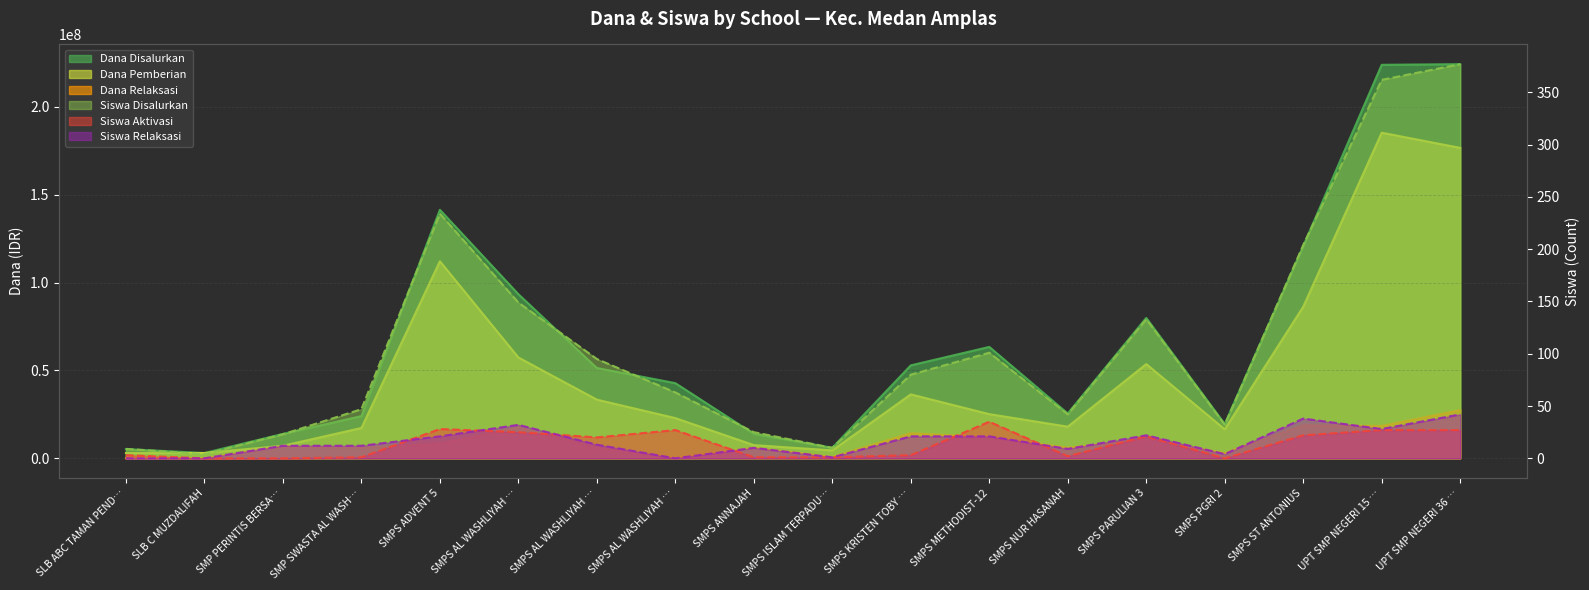

Between SMPS AL WASHLIYAH … and SMPS ST ANTONIUS, which is larger?

SMPS ST ANTONIUS